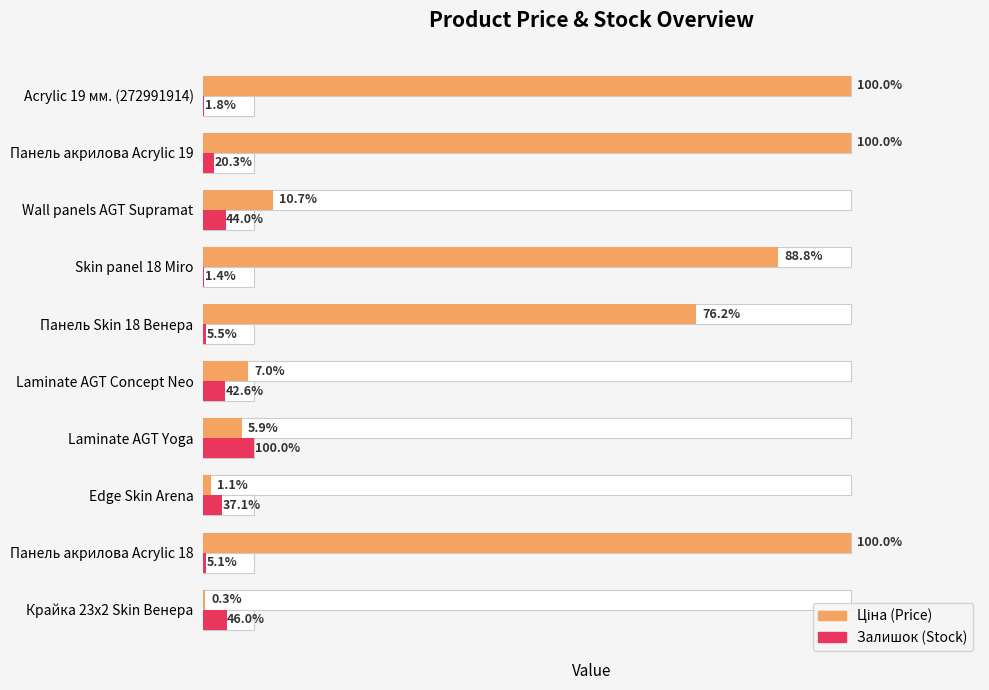

At Крайка 23x2 Skin Венера, list the series in order from largest to smallest.

Залишок (Stock), Ціна (Price)